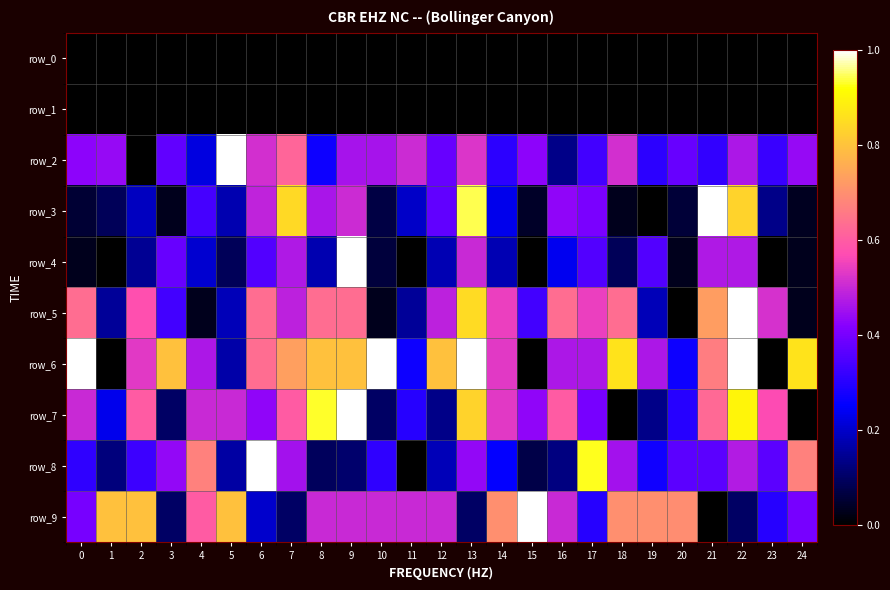

How many series are shown in this chart?

10